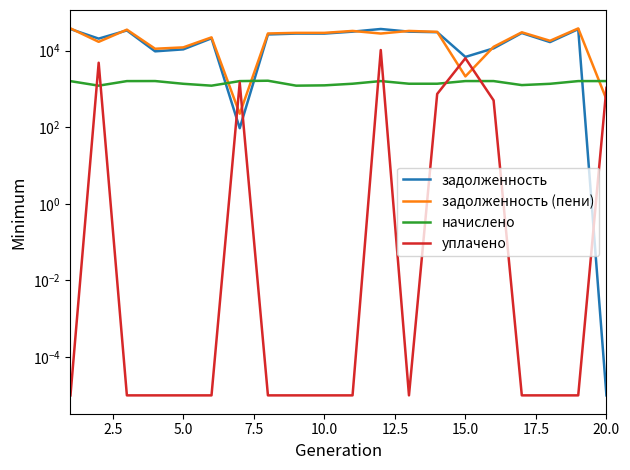

List the series in order of their peak value, highest first.

задолженность (пени), задолженность, уплачено, начислено